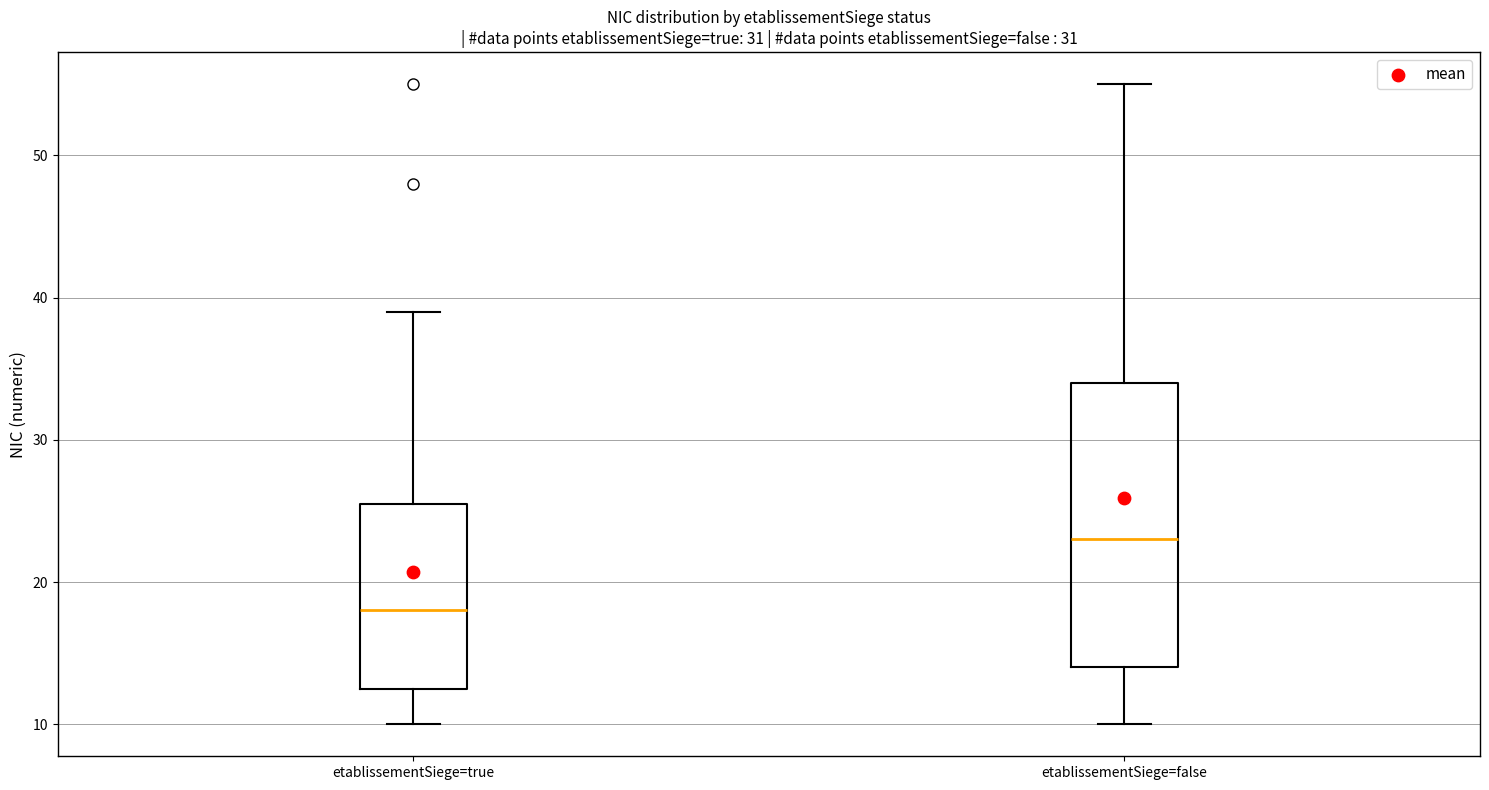

Comparing the boxes themselves (not the whiskers), which one is the tallest?

etablissementSiege=false